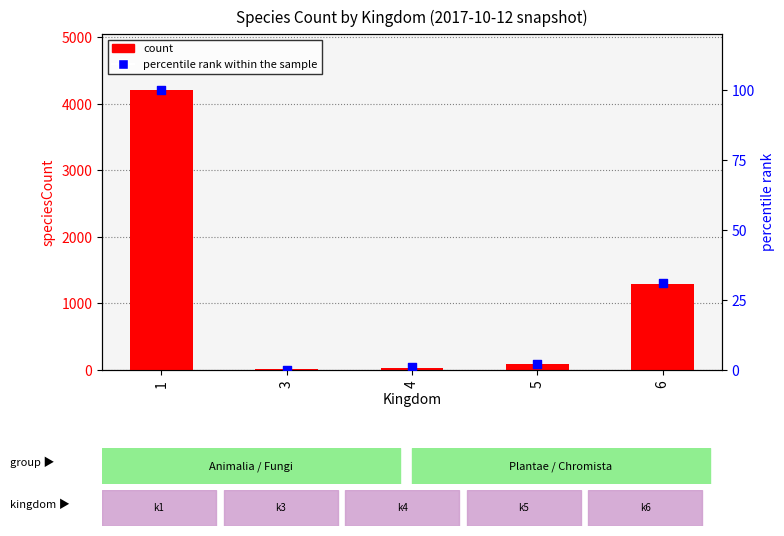

What is the total value across all series at 5?

96